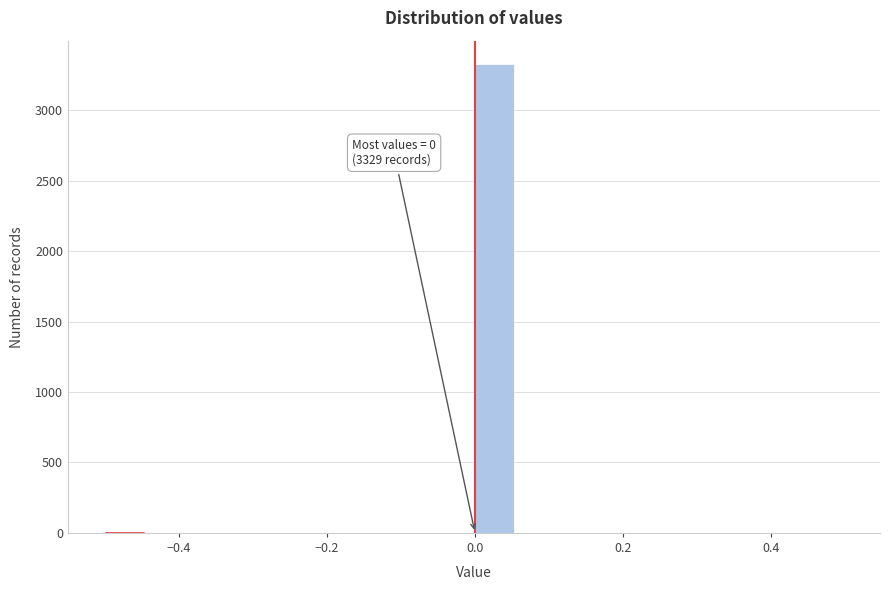

Around what value on the x-axis is the tallest bar? Give the approximate position of its centre, as read against the axis.

0.02